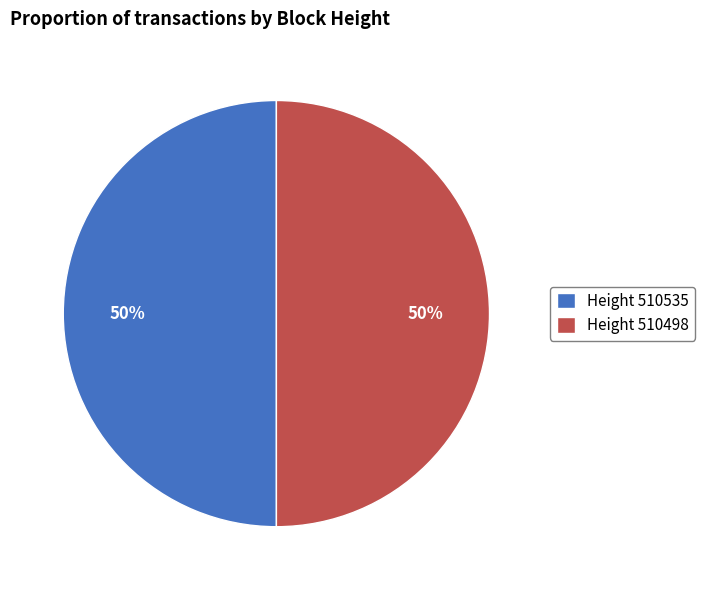

True or false: Height 510498 accounts for 57% of the total.

False